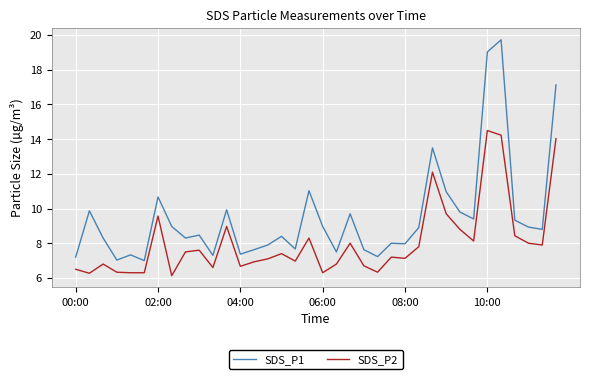

What is the sum of all SDS_P1 values?

342.9